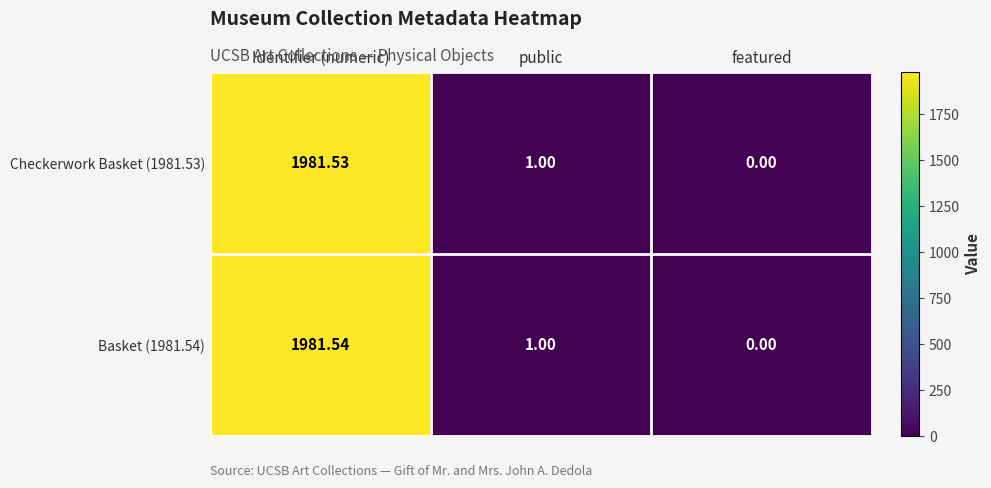

List the labels in order of Basket (1981.54) value, smallest first.

featured, public, Identifier (numeric)